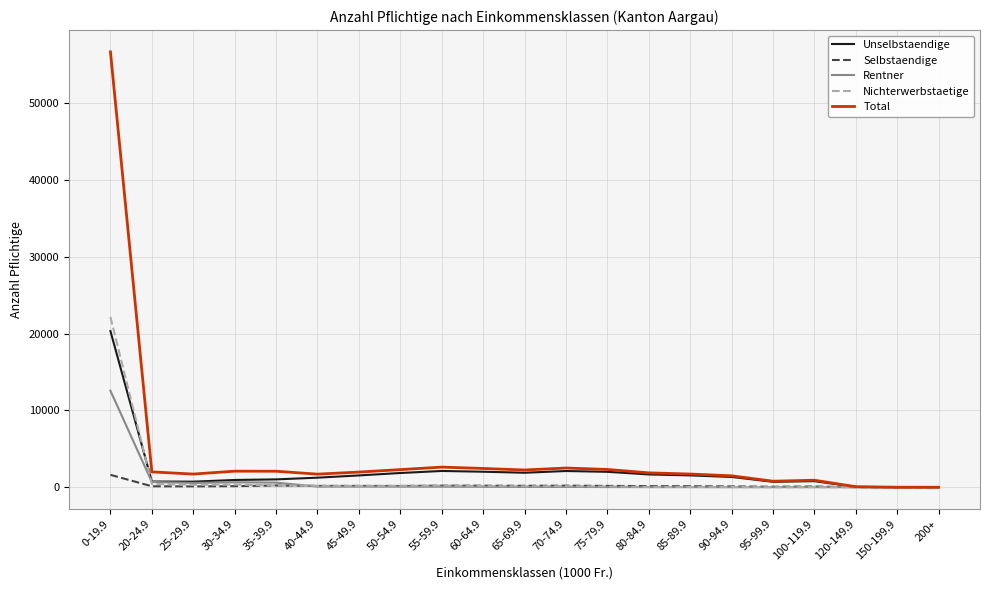

The value of Unselbstaendige at 85-89.9 is 1543. True or false?

True